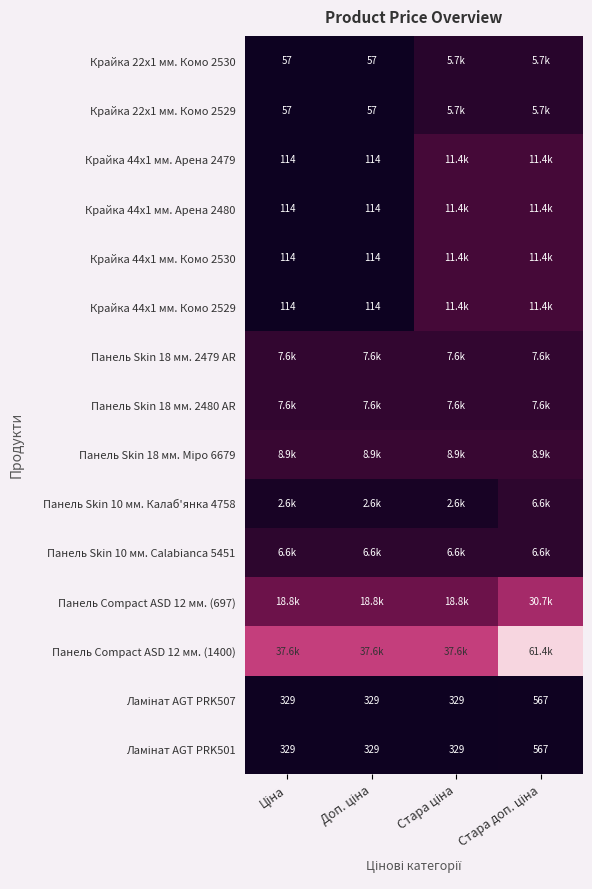

What is the smallest value displayed?

57.0